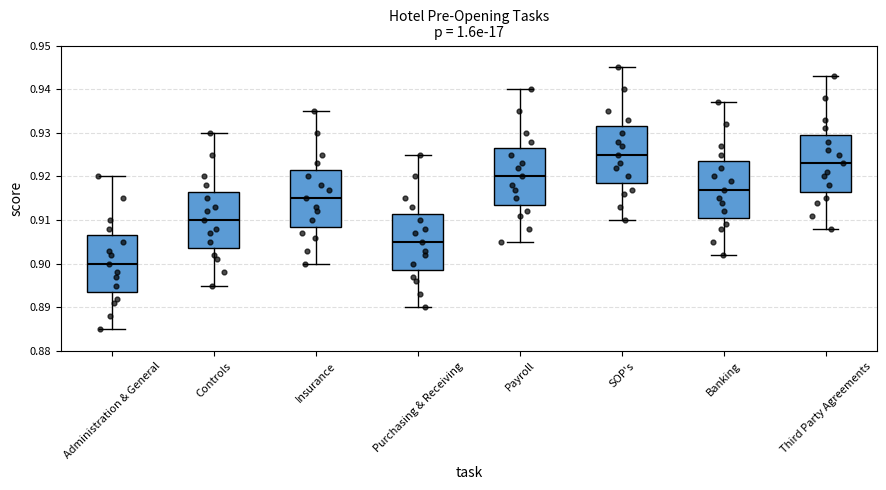

Where does the median line of the box for Third Party Agreements sit on the y-axis? The values are not printed on the chart, so give them approximately, as read against the axis.

0.923